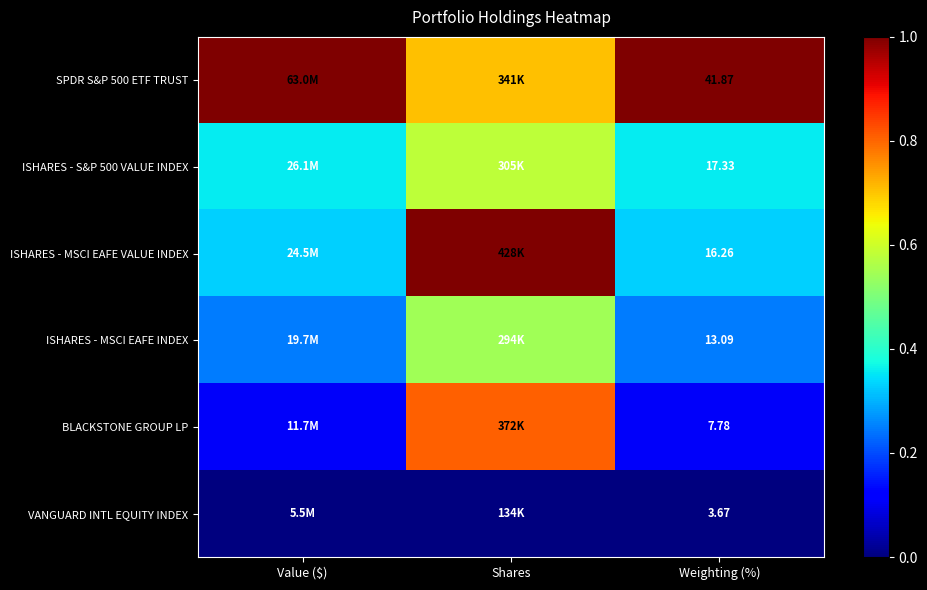

At which label does SPDR S&P 500 ETF TRUST reach its minimum?

Shares